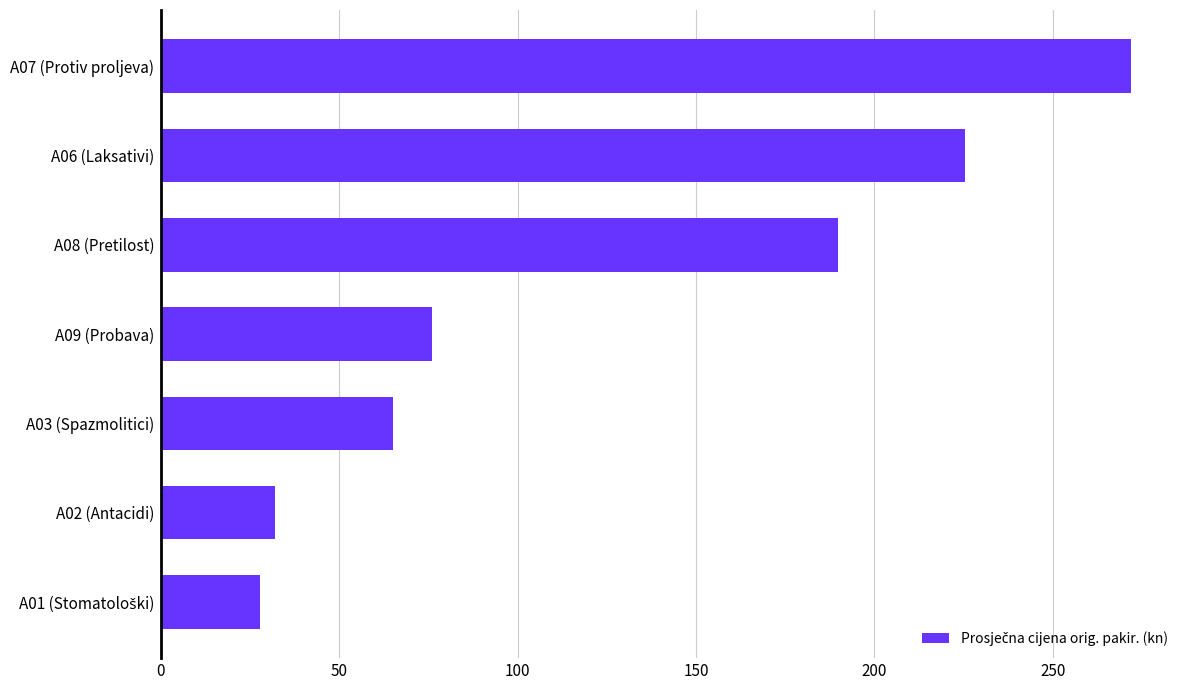

Reading top to bottom, list all the values displayed in this chart.

272.1	225.4	189.8	75.9	65.0	32.0	27.7